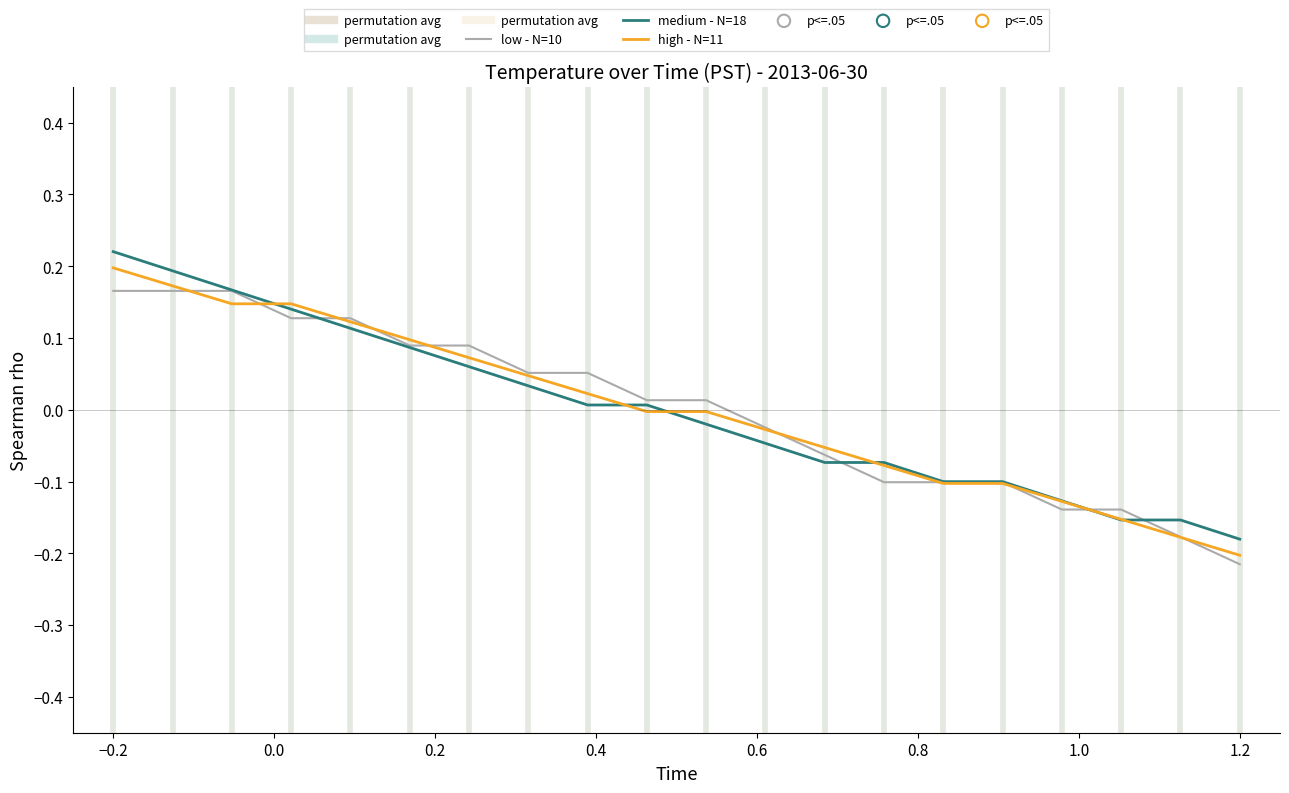

Which series has the largest total across all categories?

medium - N=18